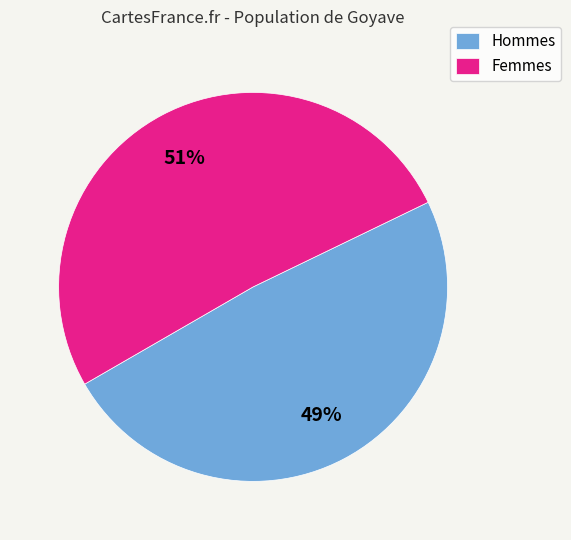

Combined, do Hommes and Femmes account for over 50%?

Yes